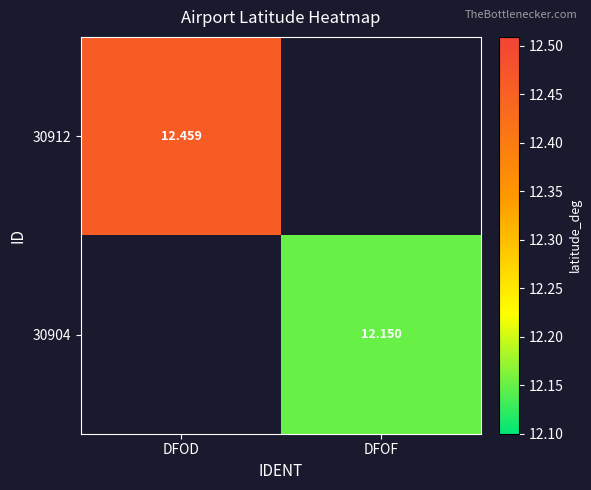

Rank the series by their average value, from highest to lowest.

30912, 30904